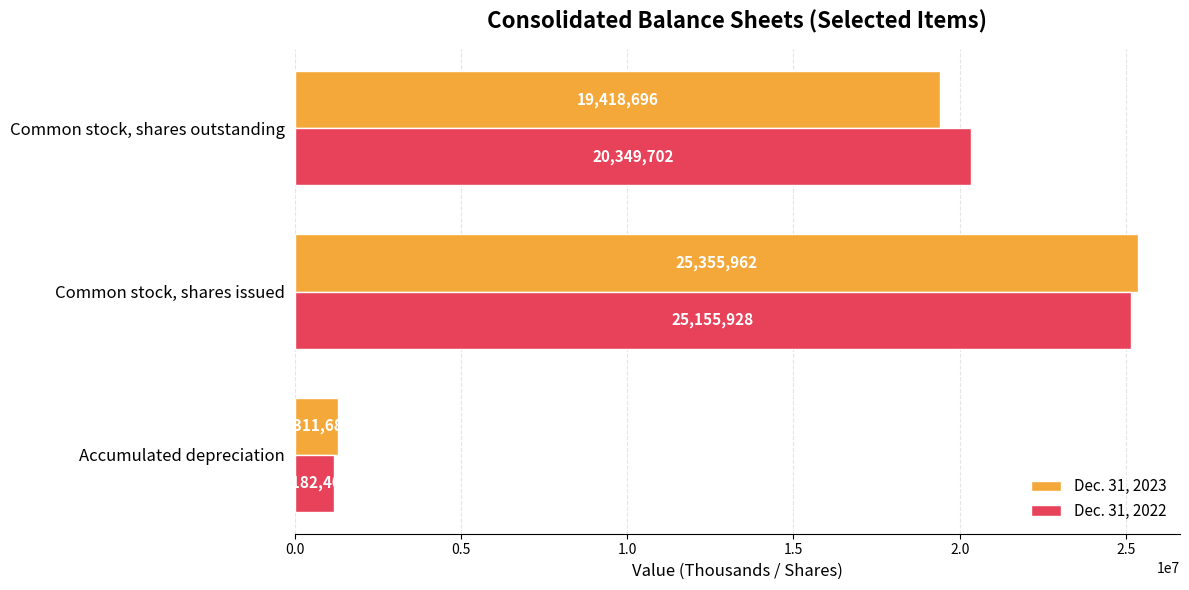

What is the average value of the Dec. 31, 2023 series?

15362116